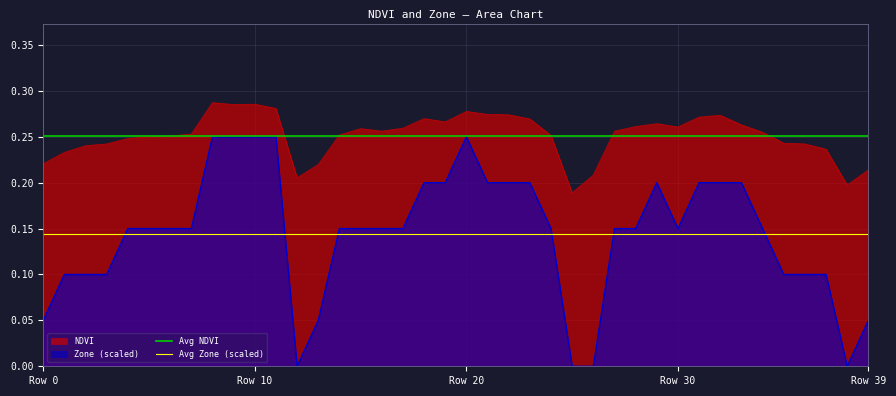

True or false: NDVI and Zone (scaled) cross at least once.

False